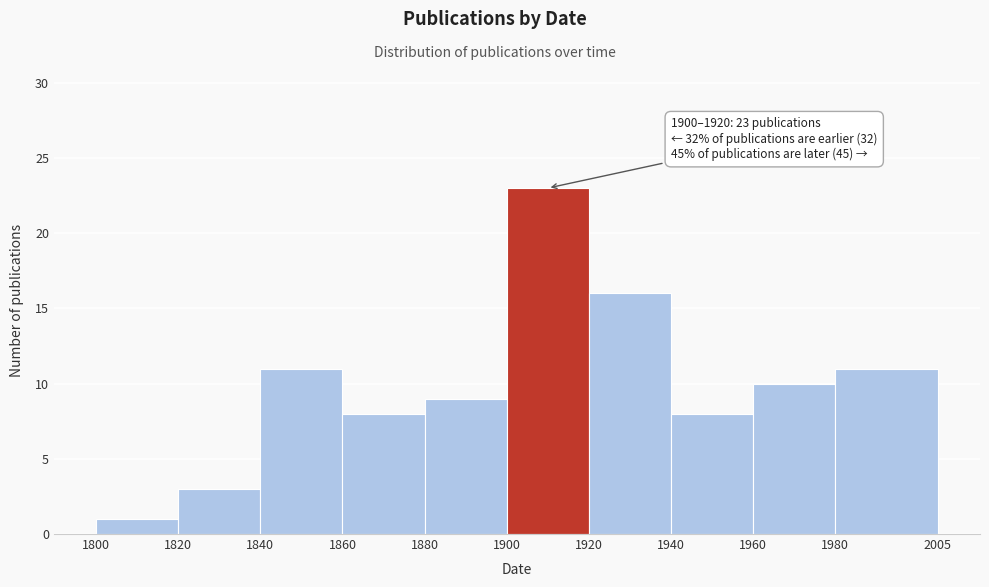

Which range on the x-axis has the tallest bar?

1900 to 1920